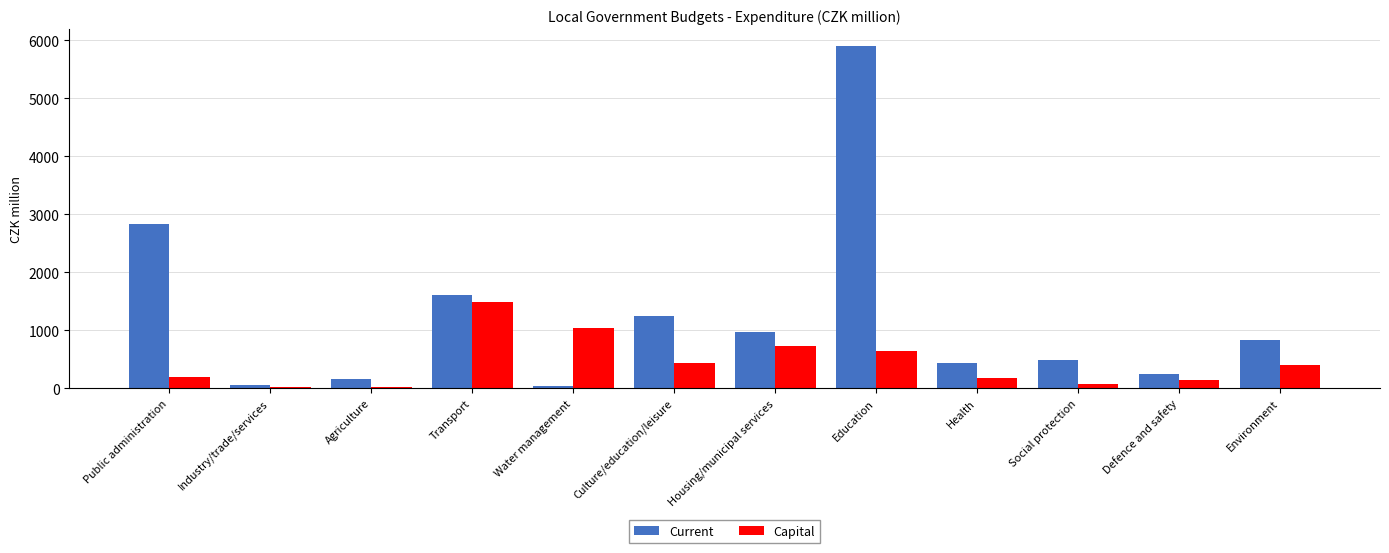

What is the sum of the Capital values at Defence and safety and Industry/trade/services?

154.6